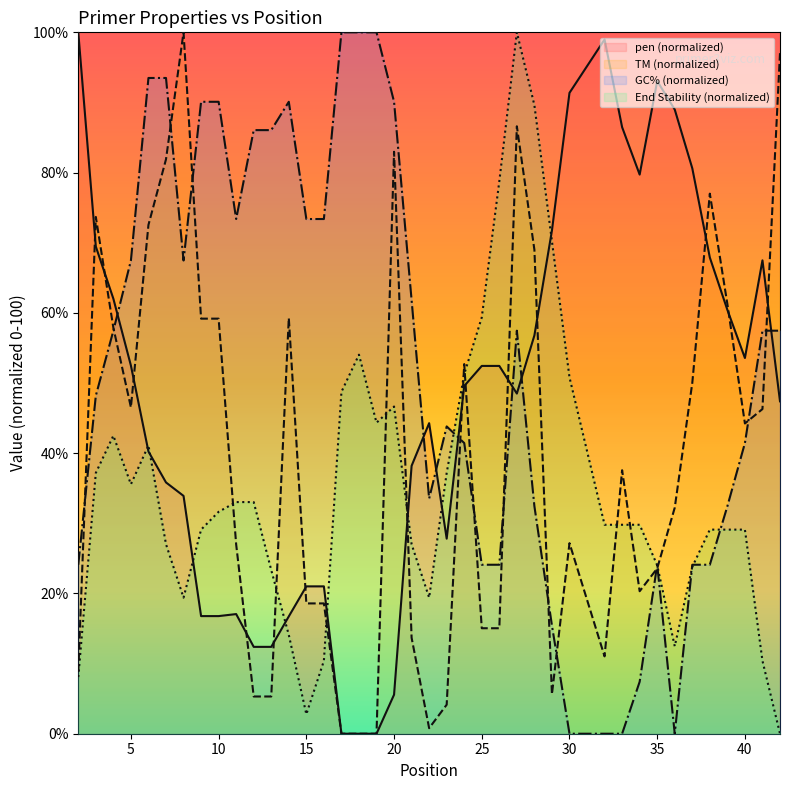

What is the maximum value shown in the chart?

100.0